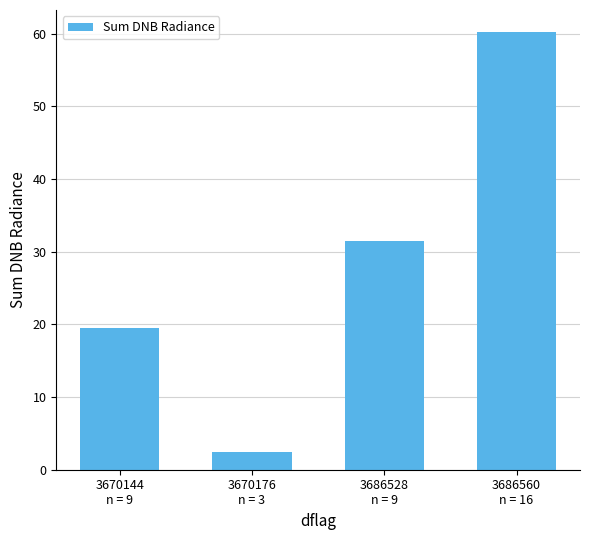

What is the smallest value displayed?

2.5